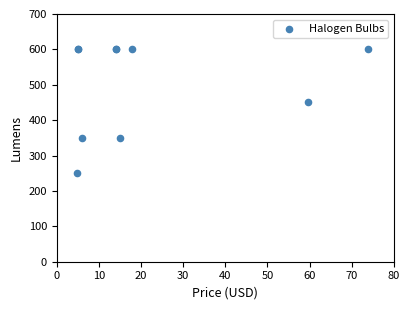

What Y value in the scatter plot is closest to 425?

450